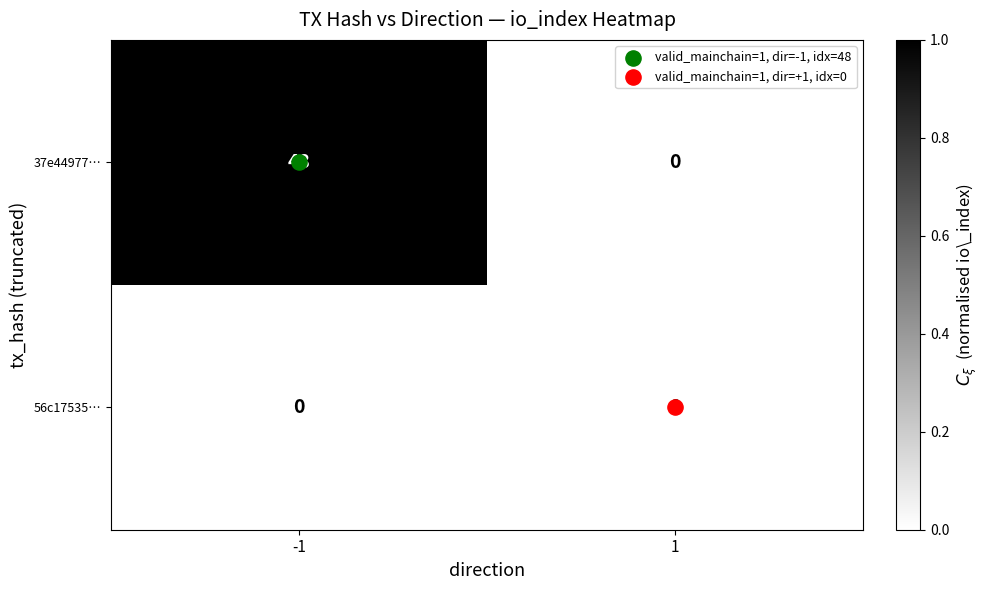

At which category is the sum across all series the highest?

-1